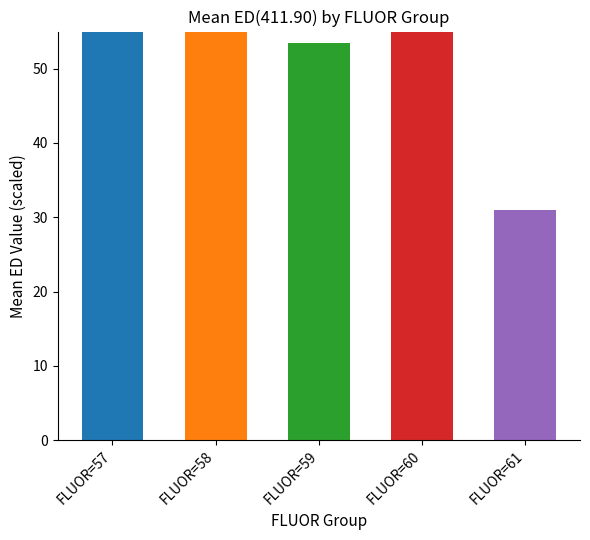

The chart shows a value of 15.7 at FLUOR=59. True or false?

False